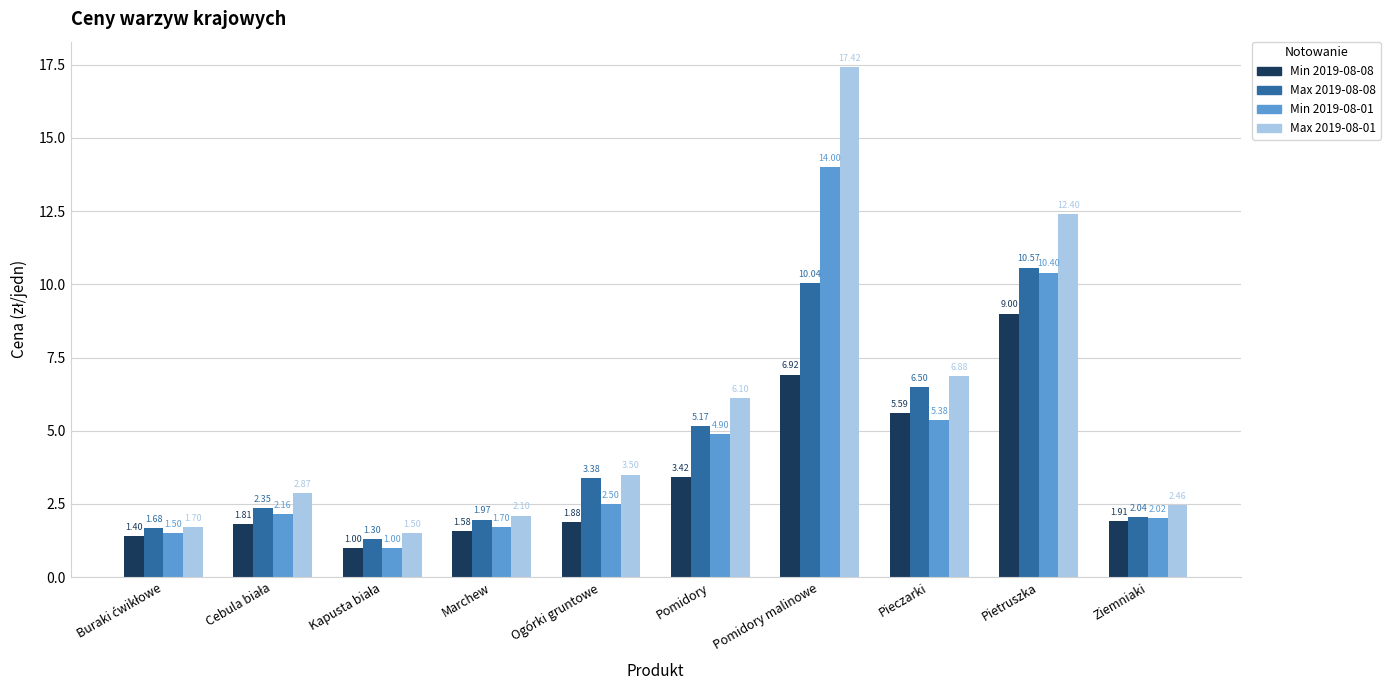

The value of Min 2019-08-01 at Pietruszka is 3.0. True or false?

False